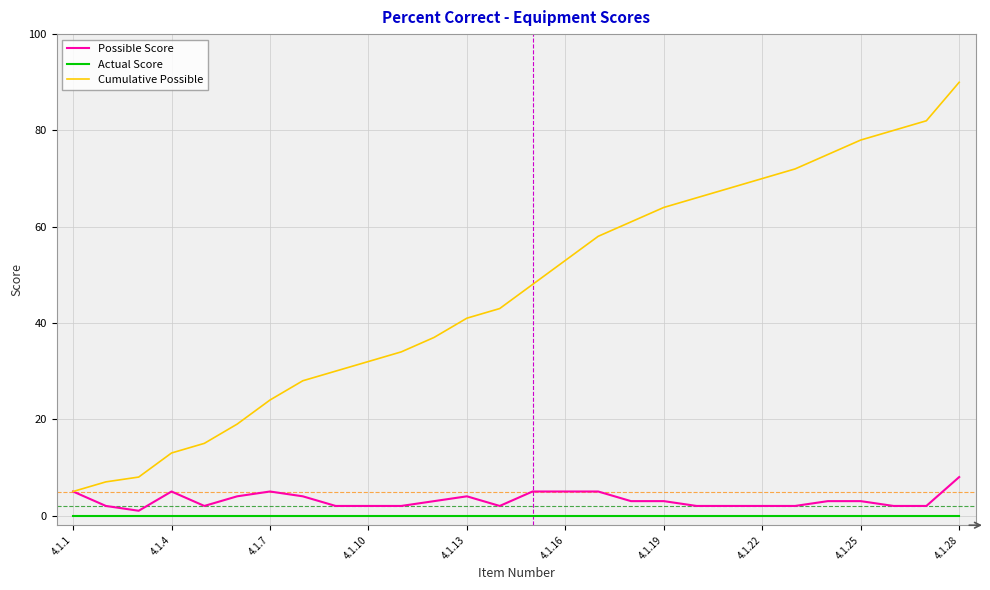

Which series has the largest total across all categories?

Cumulative Possible